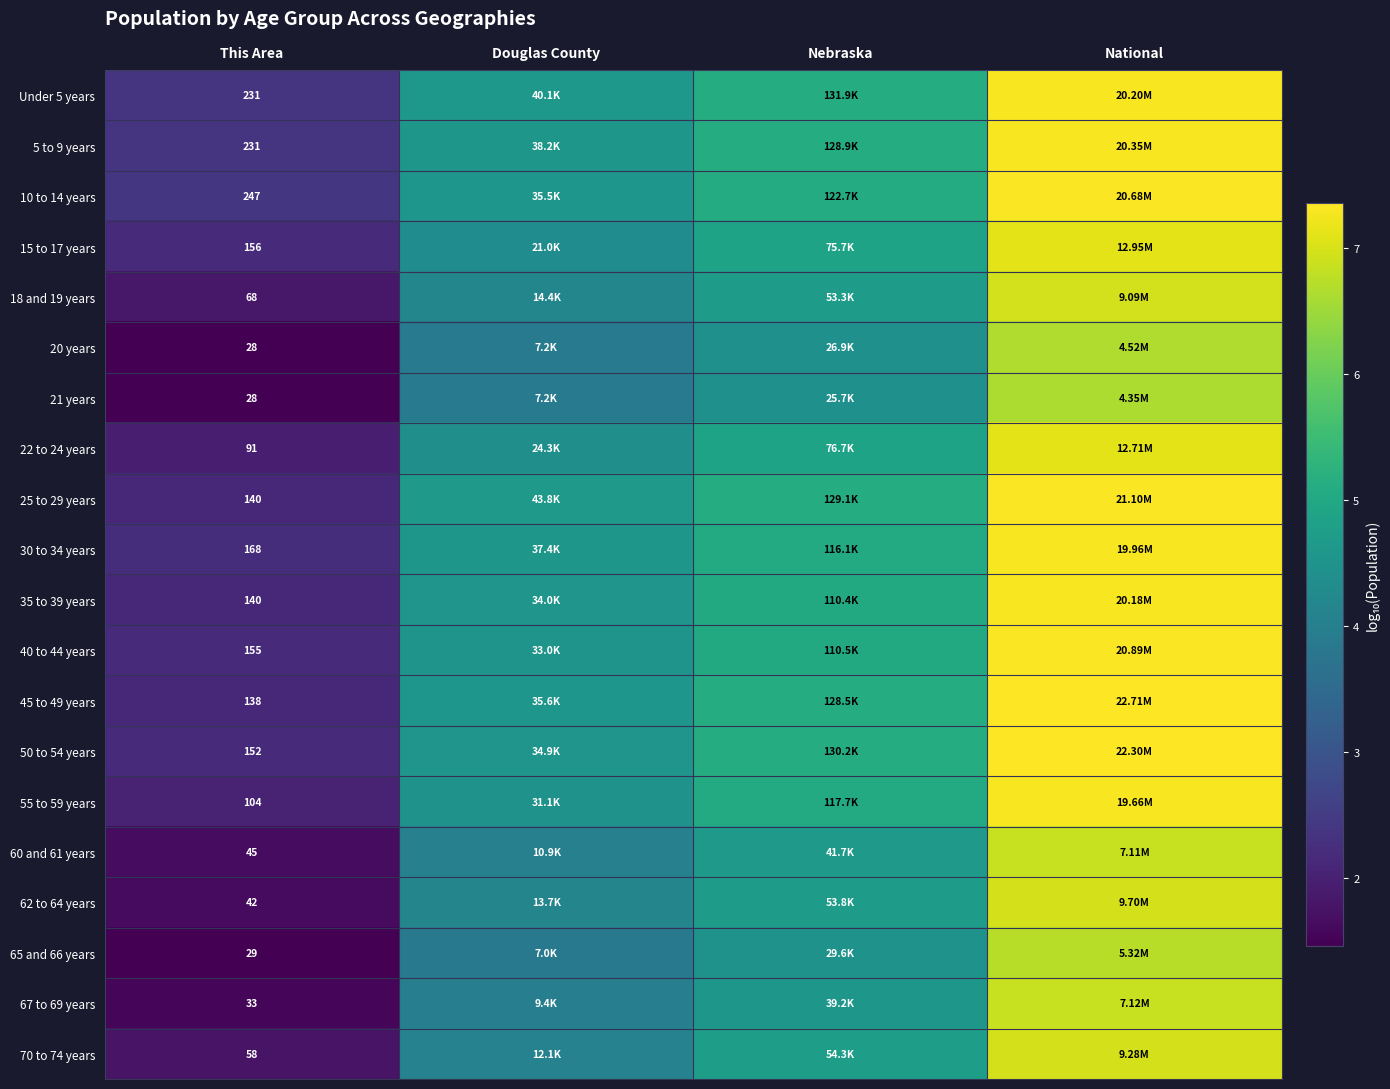

Is the value of 25 to 29 years at This Area greater than the value of 60 and 61 years at This Area?

Yes